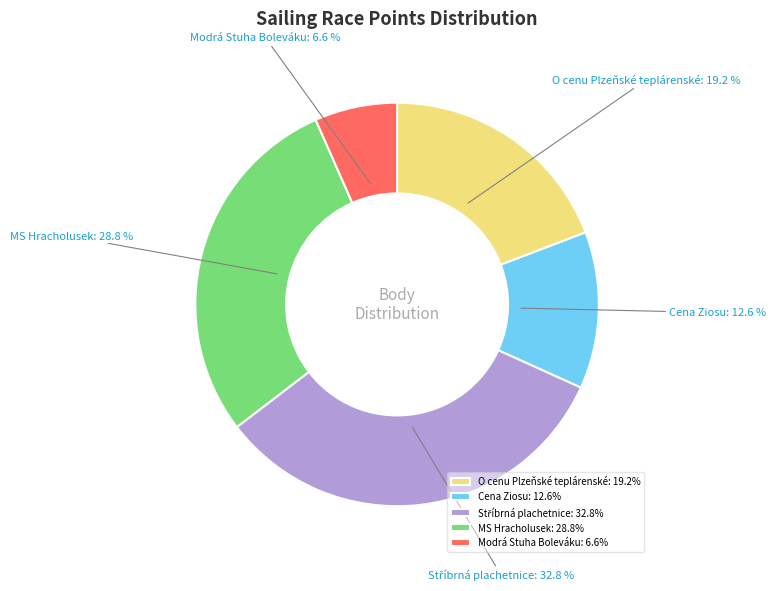

To the nearest percent, what is the average slice percentage?

20%